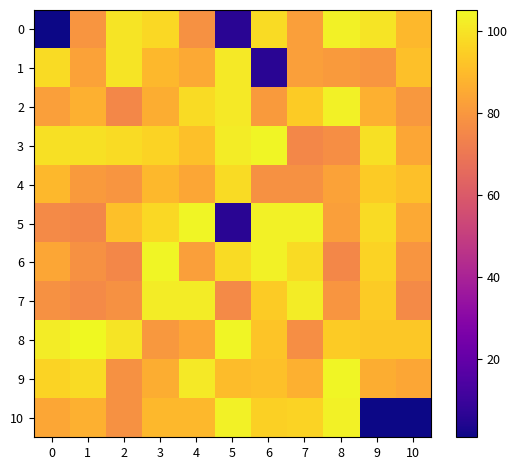

Which series has the widest spread of values?

row_0